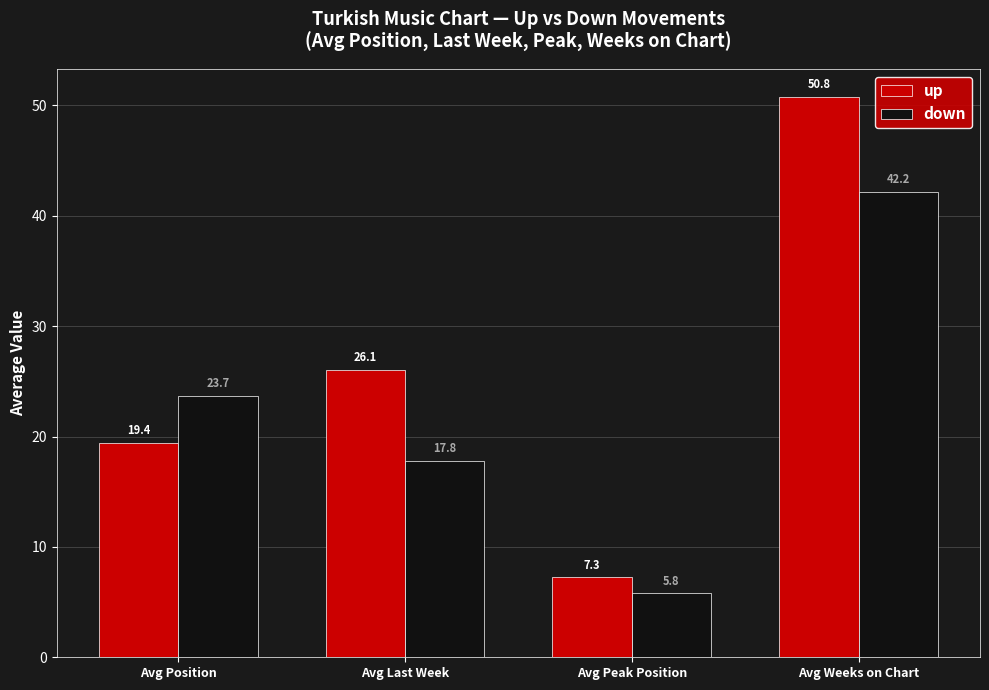

Where does the up series first go above 26?

Avg Last Week